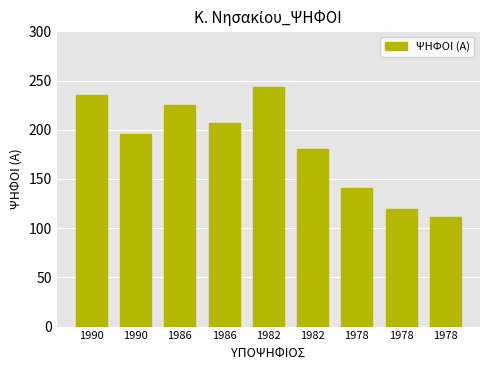

Approximately how many times larger is the value at 1982 compared to 1978?

1.3